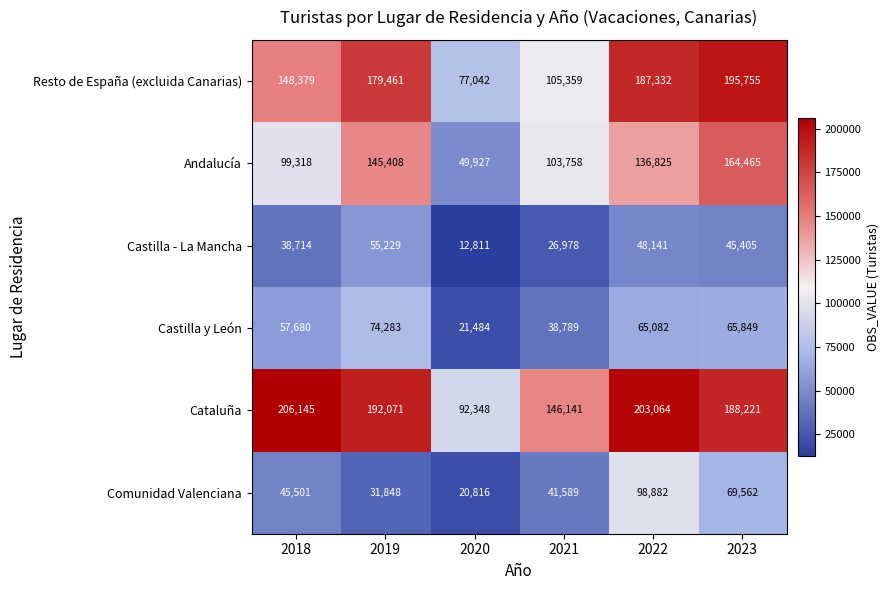

List the labels in order of Castilla y León value, smallest first.

2020, 2021, 2018, 2022, 2023, 2019